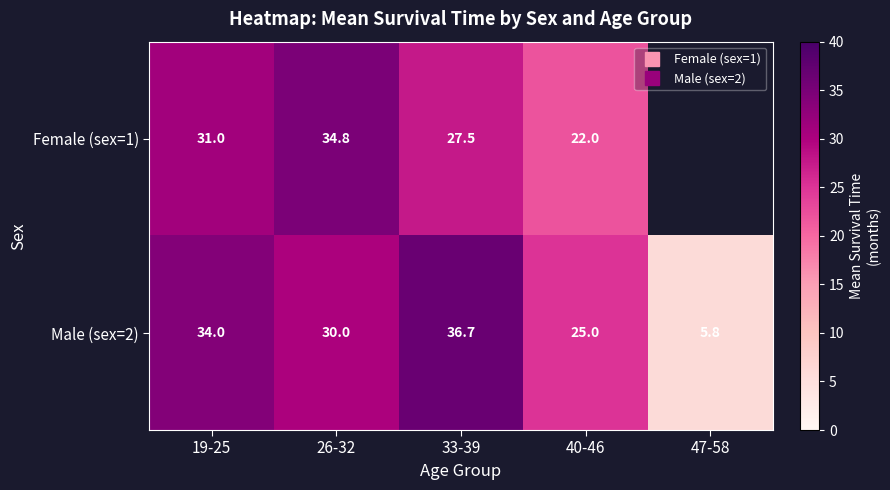

At how many categories does at least one series exceed 26?

3